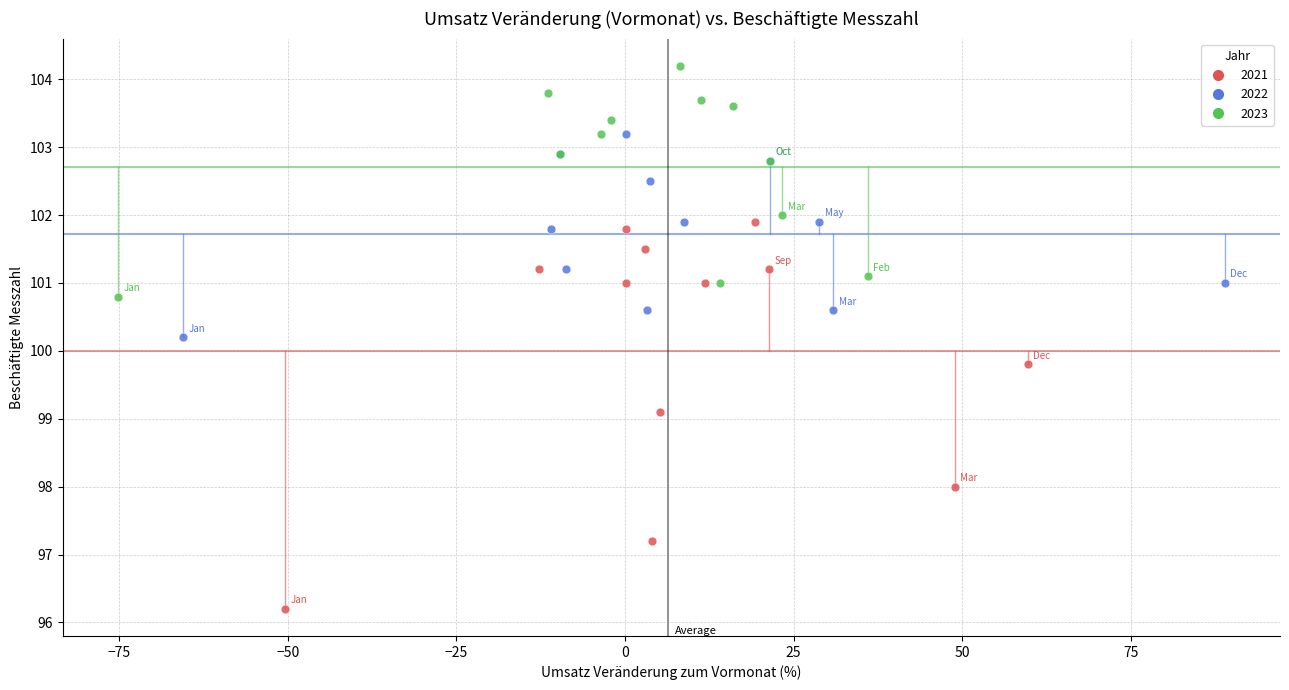

Which series contains the highest Y value?

2023